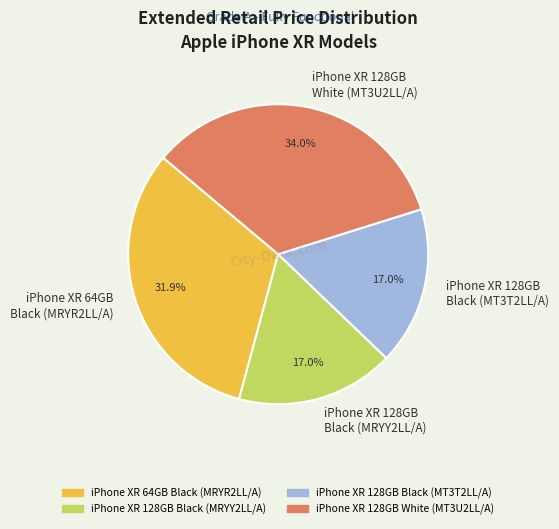

Count the number of slices in the pie.

4